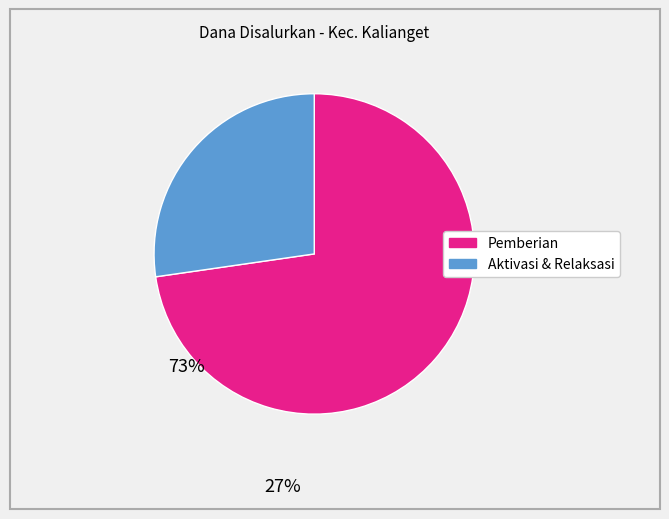

Is there a majority slice in this chart?

Yes